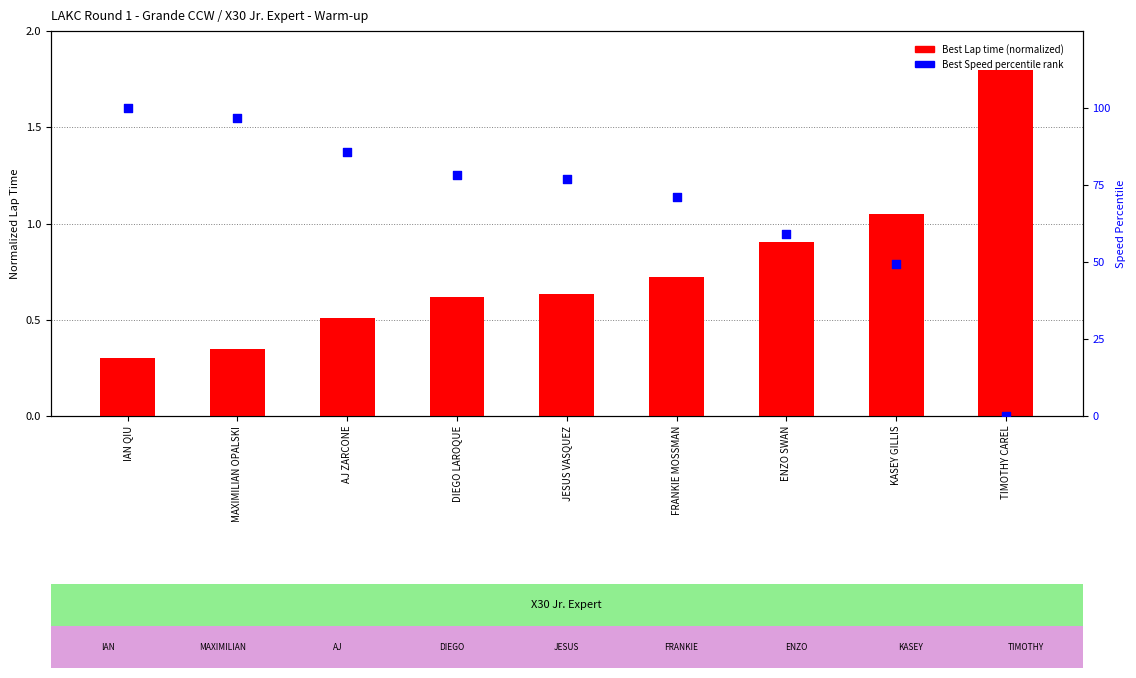

Which series has the widest spread of Y values?

Best Speed percentile